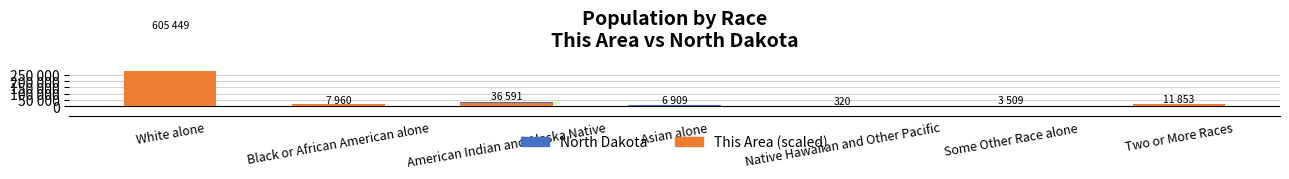

How many values in the This Area (scaled) series exceed 15000?

2